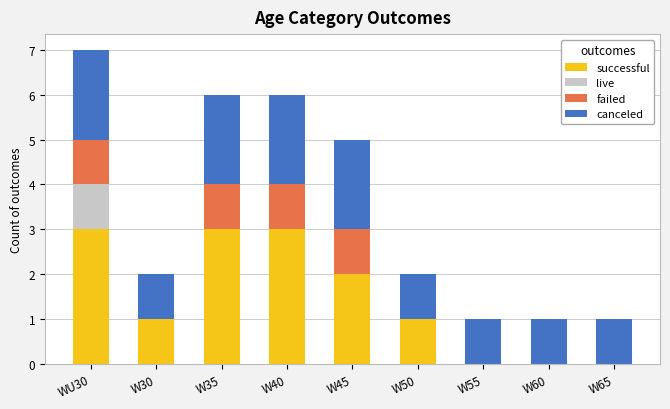

What is the total value across all series at WU30?

7